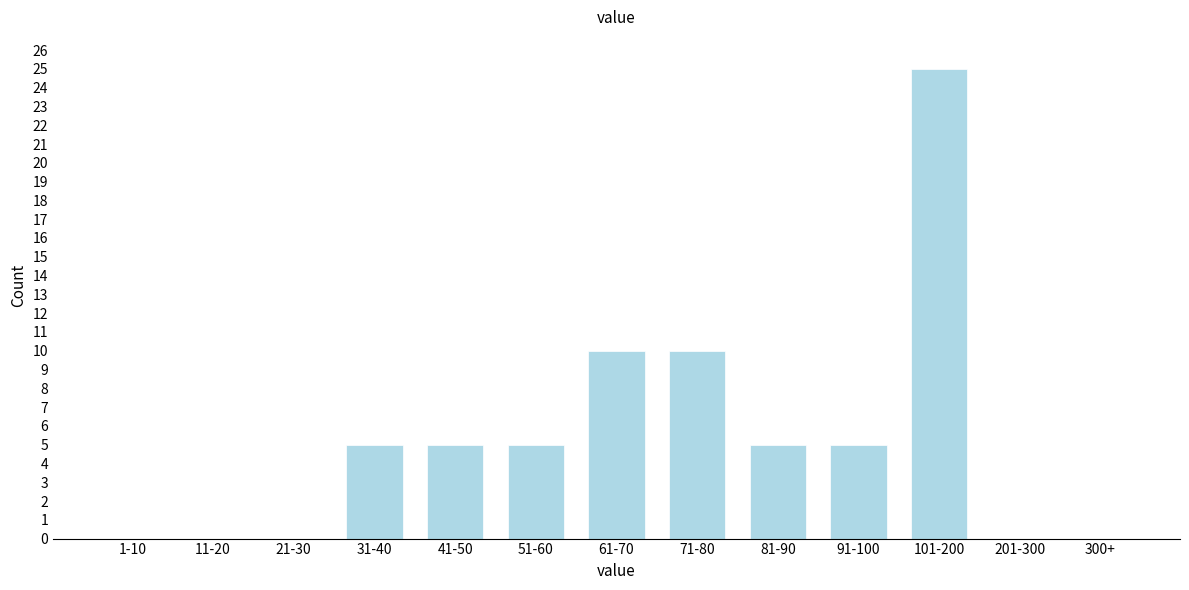

Reading left to right, what are all the values shown in this chart?

1-10=0	11-20=0	21-30=0	31-40=5	41-50=5	51-60=5	61-70=10	71-80=10	81-90=5	91-100=5	101-200=25	201-300=0	300+=0